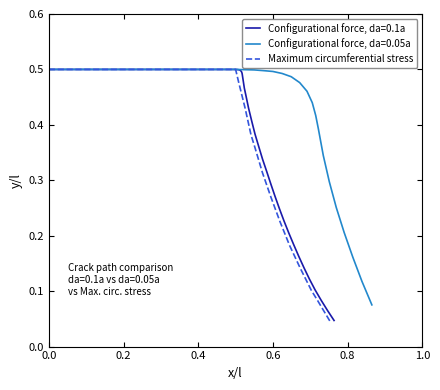

Is this an area chart (filled region under the line)?

No